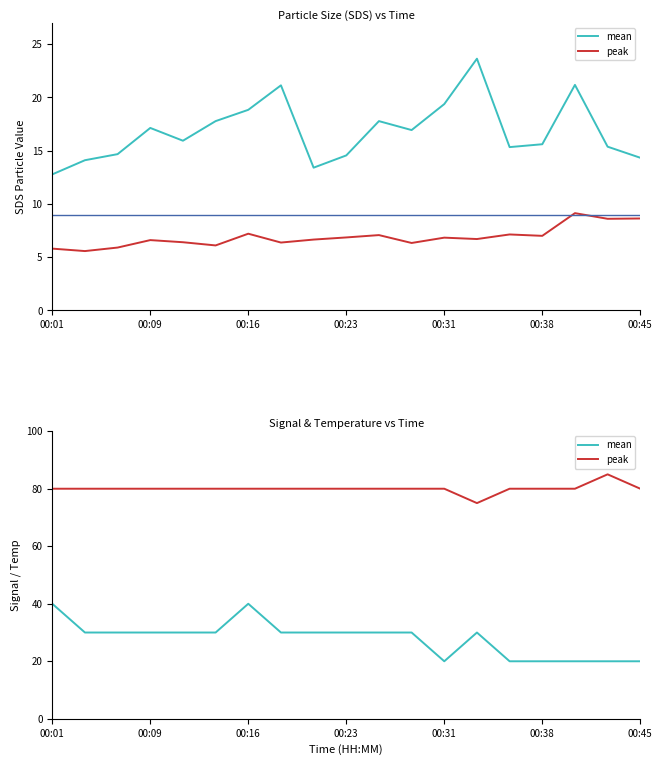

What is the difference between the maximum and minimum values in the mean series?

20